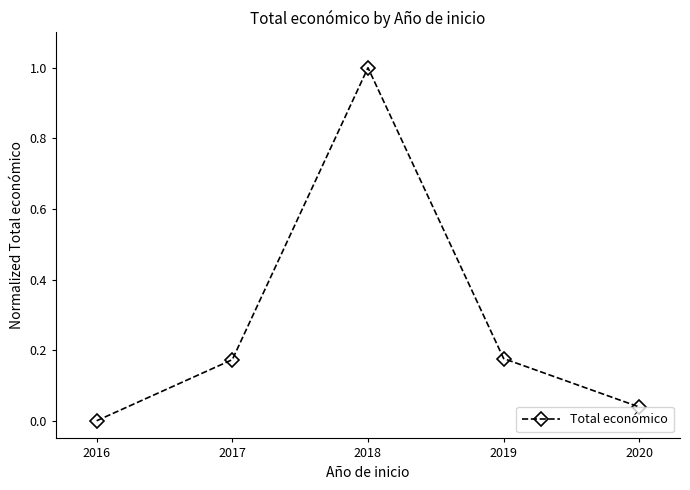

What is the value of the 3rd point from the left?

1.0